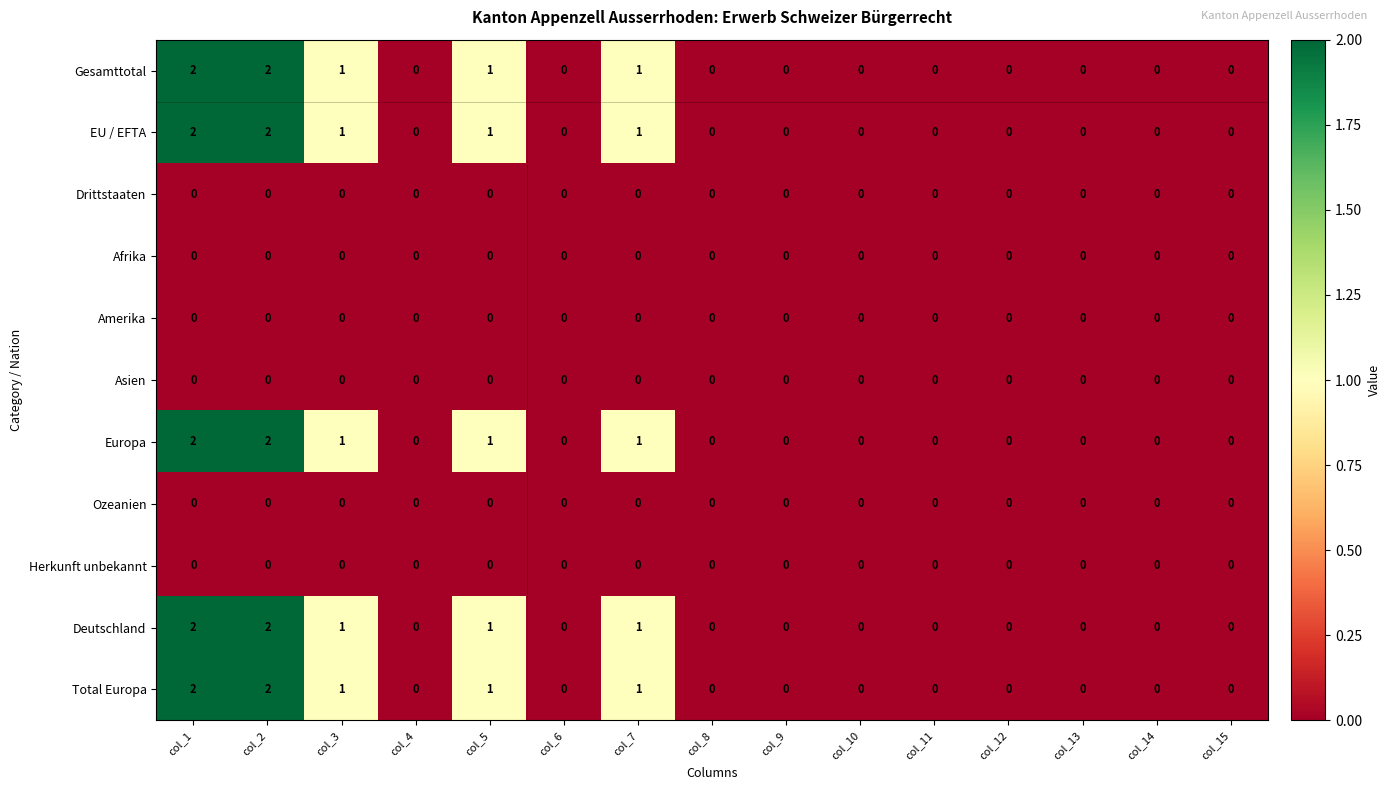

The value of Amerika at col_2 is 0. True or false?

True